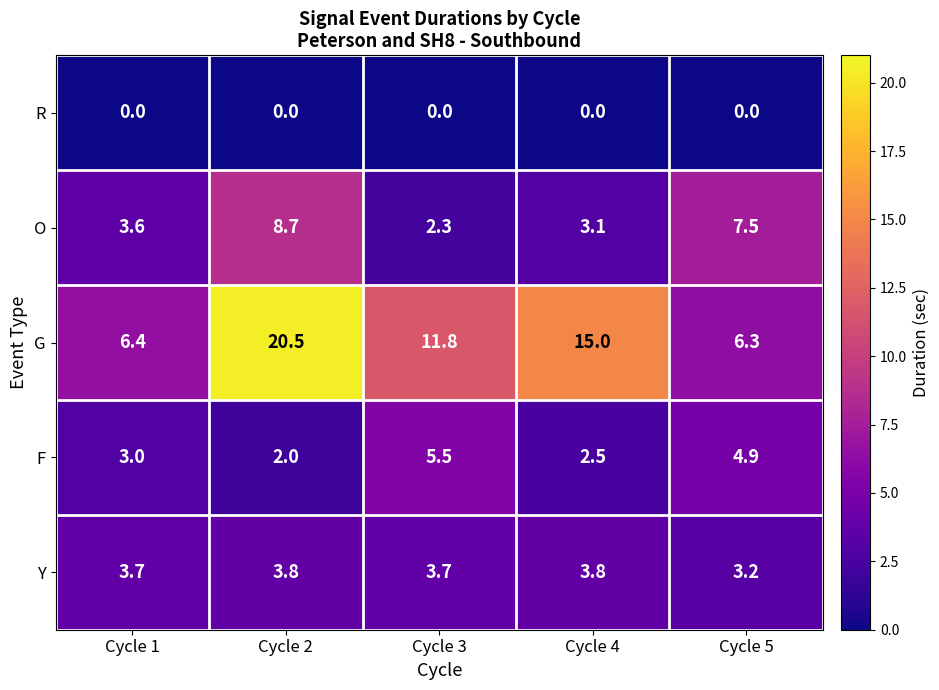

Where is O nearest to the value 5?

Cycle 1